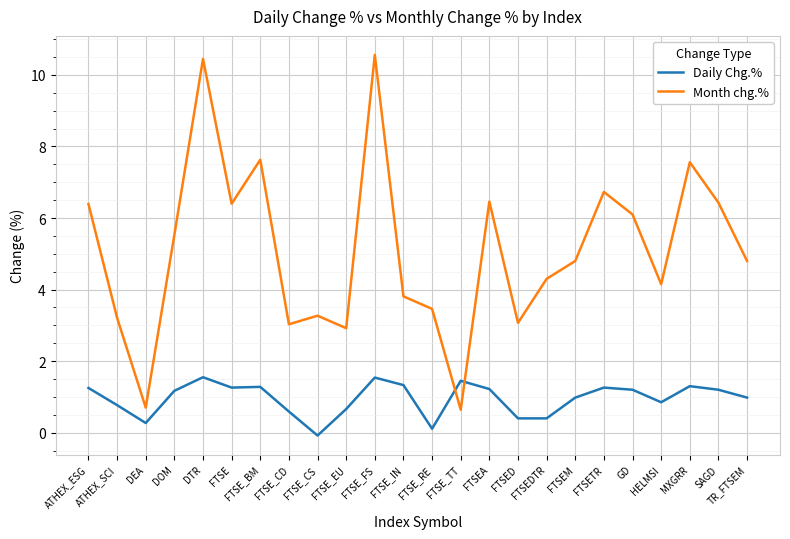

The Daily Chg.% series shows 0.3 at DEA. True or false?

True